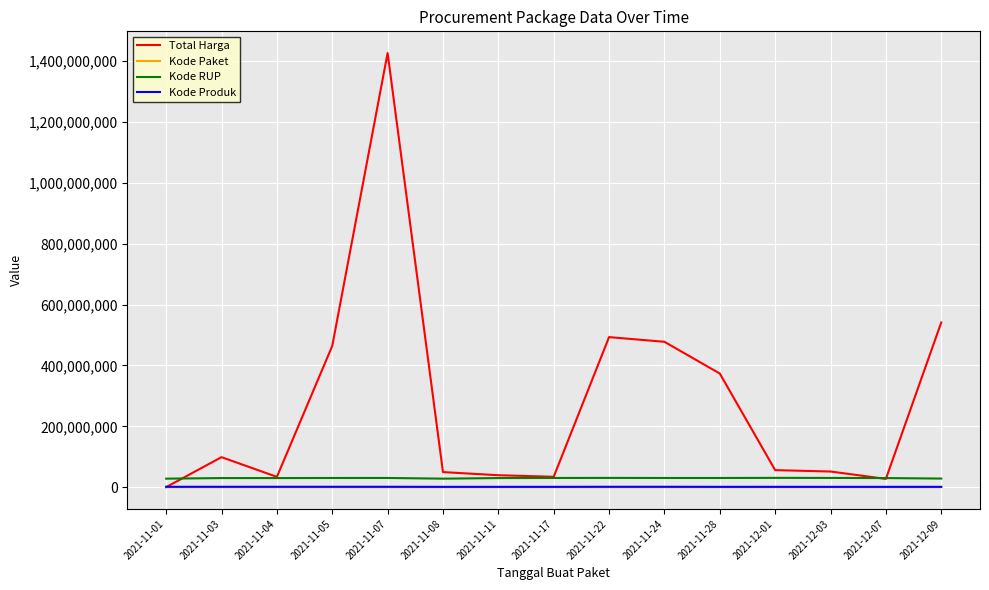

The Kode Paket series shows 27891 at 2021-11-11. True or false?

True